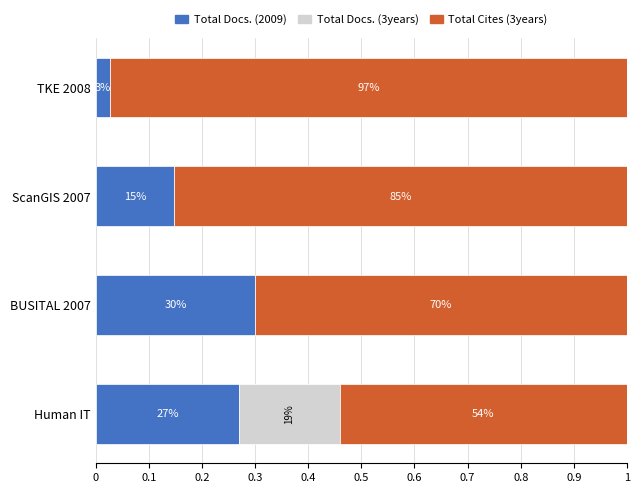

What are all the series names shown in the legend?

Total Docs. (2009), Total Docs. (3years), Total Cites (3years)